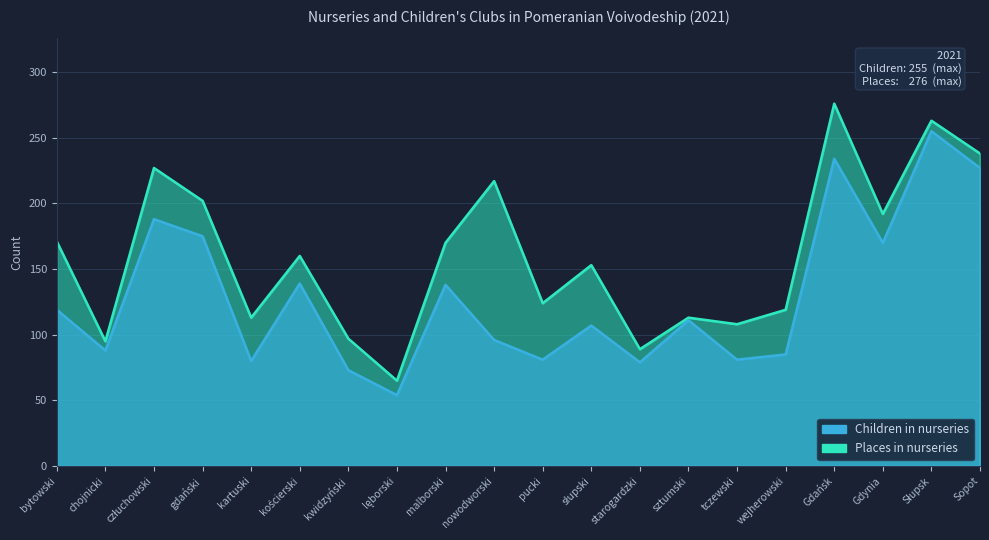

What is the minimum value shown in the chart?

54